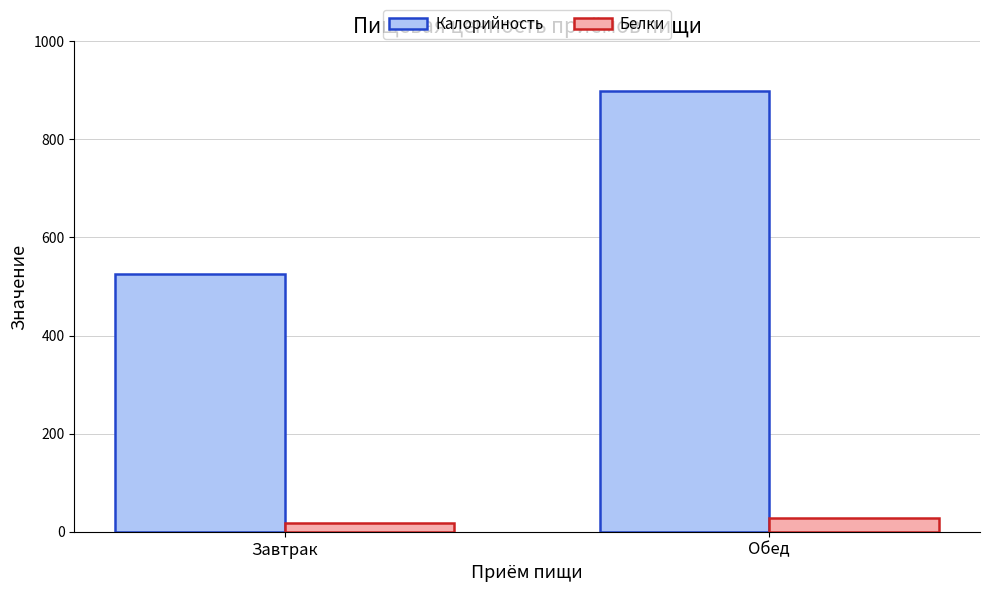

List the series in order of their peak value, highest first.

Калорийность, Белки